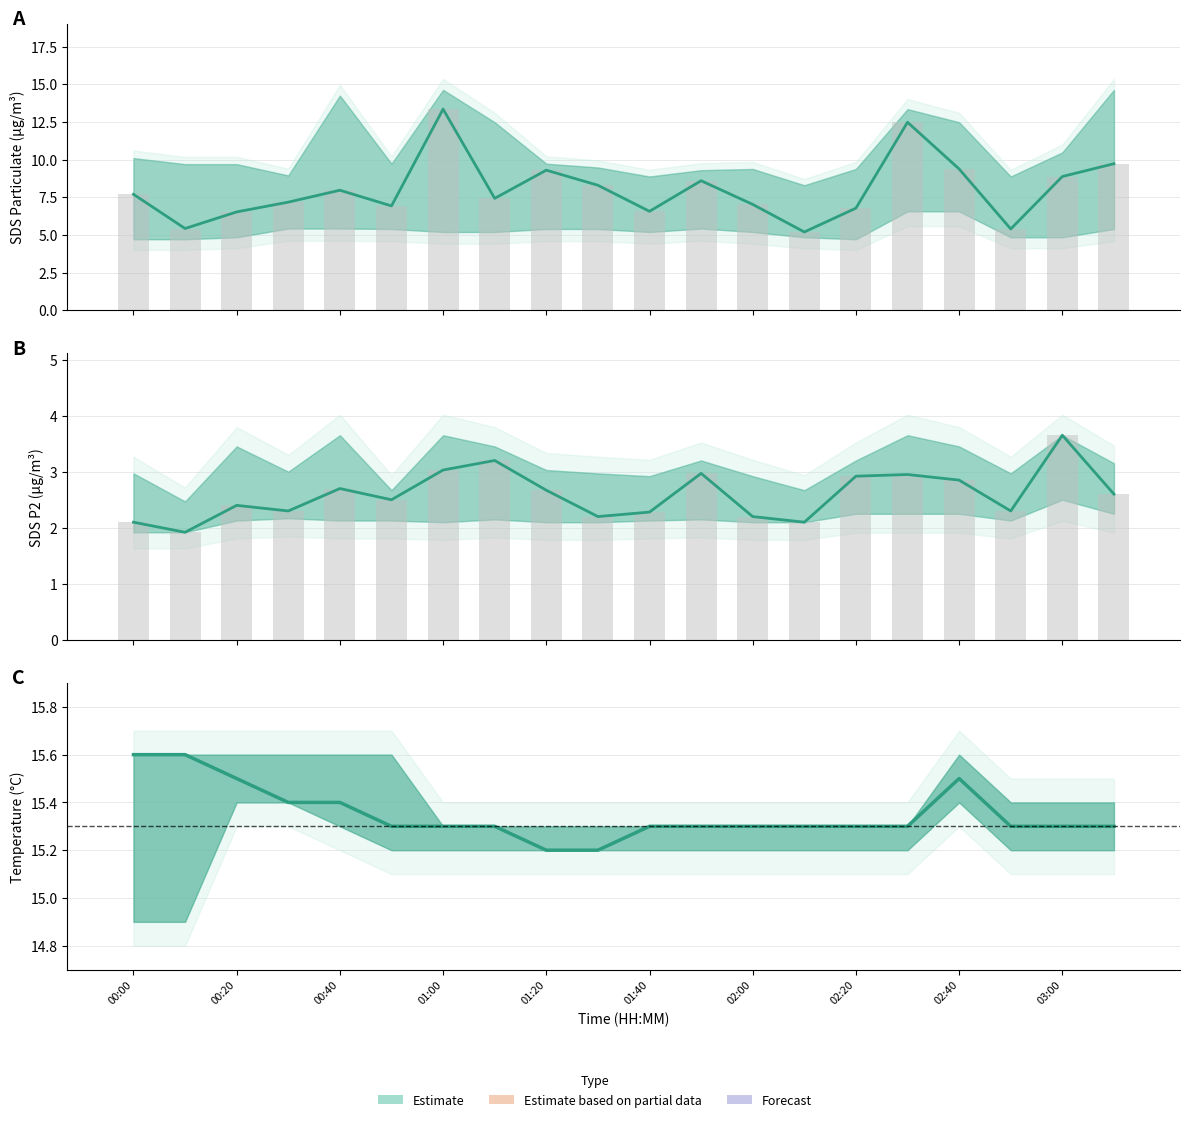

What is the label of the 20th bar from the right?

00:00